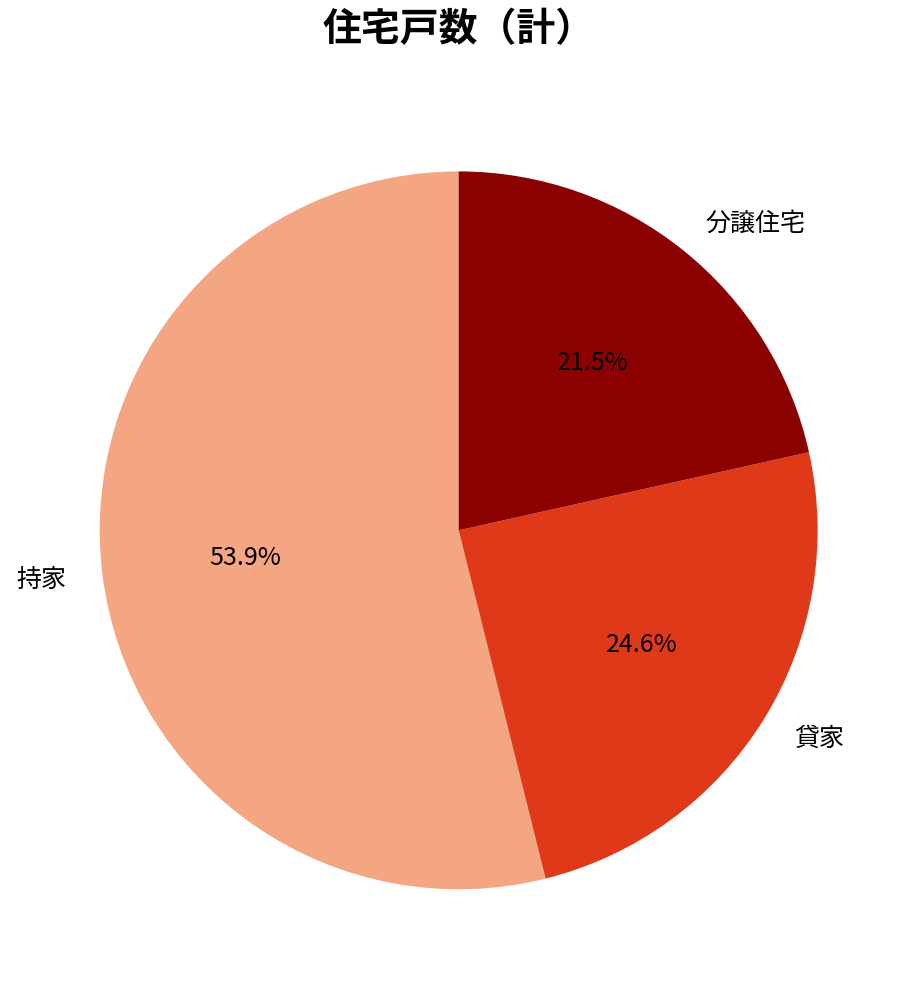

Does any single category account for the majority?

Yes